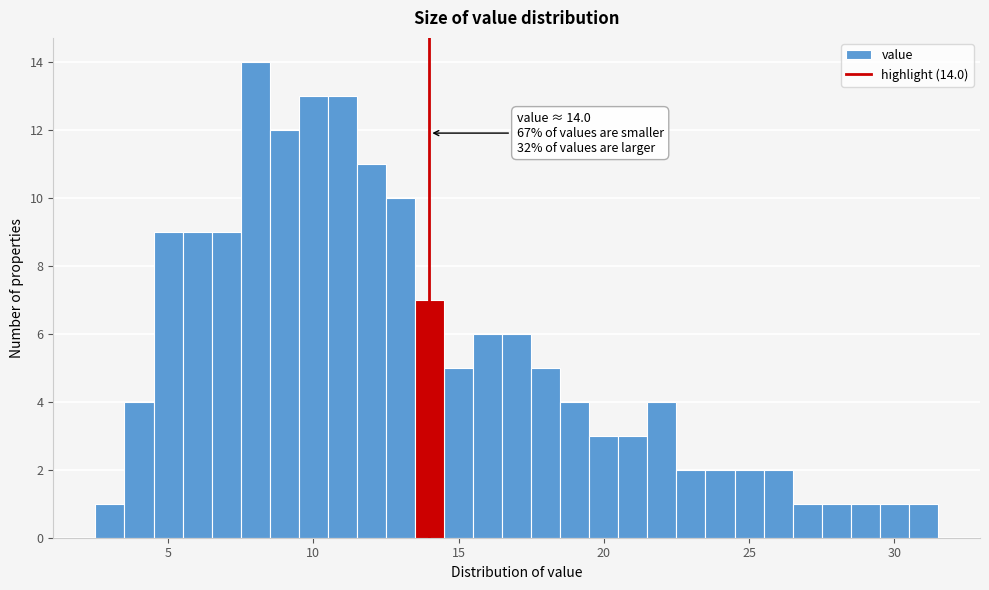

Around what value on the x-axis is the tallest bar? Give the approximate position of its centre, as read against the axis.

8.0